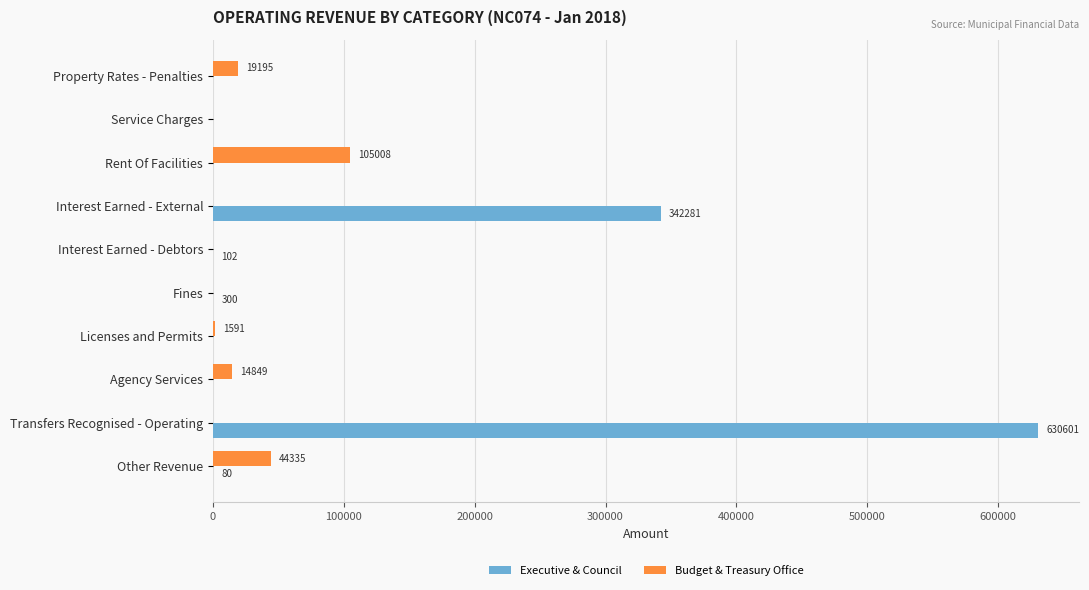

Which series changed the most between Fines and Other Revenue?

Budget & Treasury Office